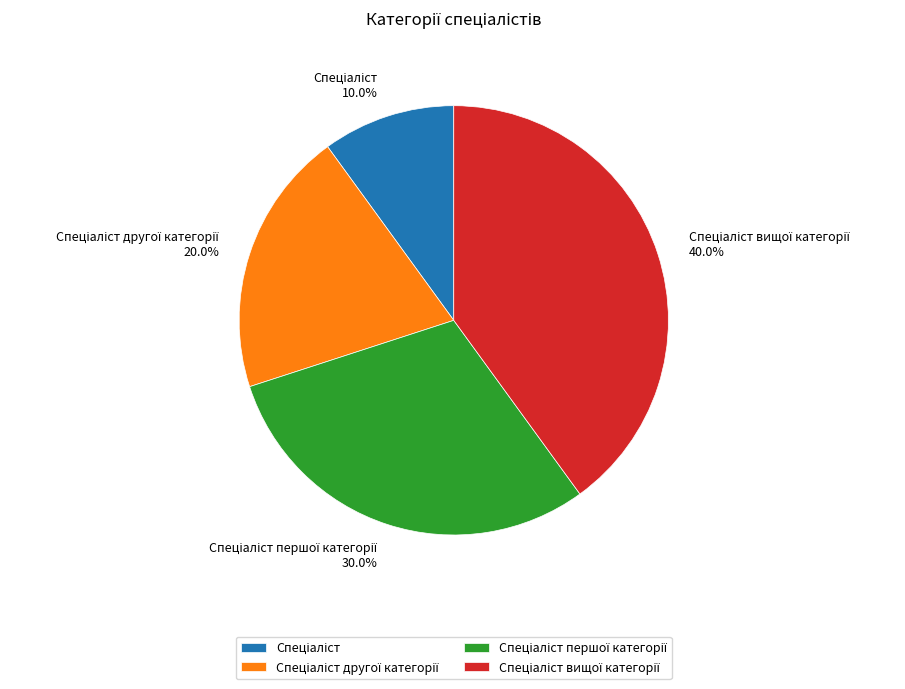

Is there a majority slice in this chart?

No